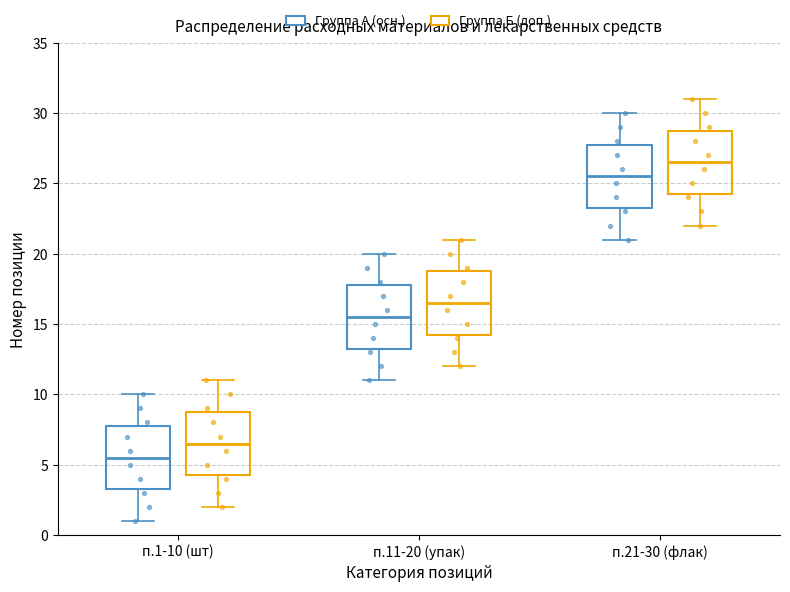

Which box's median line is the highest?

п.21-30 (флак) (Группа Б (доп.))